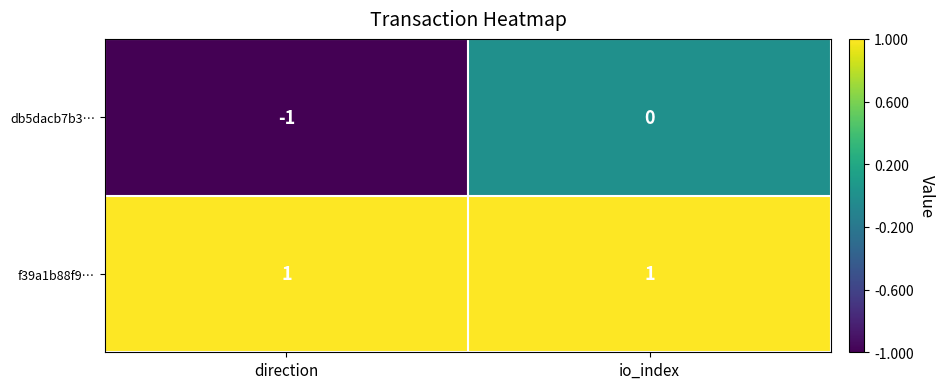

Which series has the largest range (max minus min)?

db5dacb7b3…